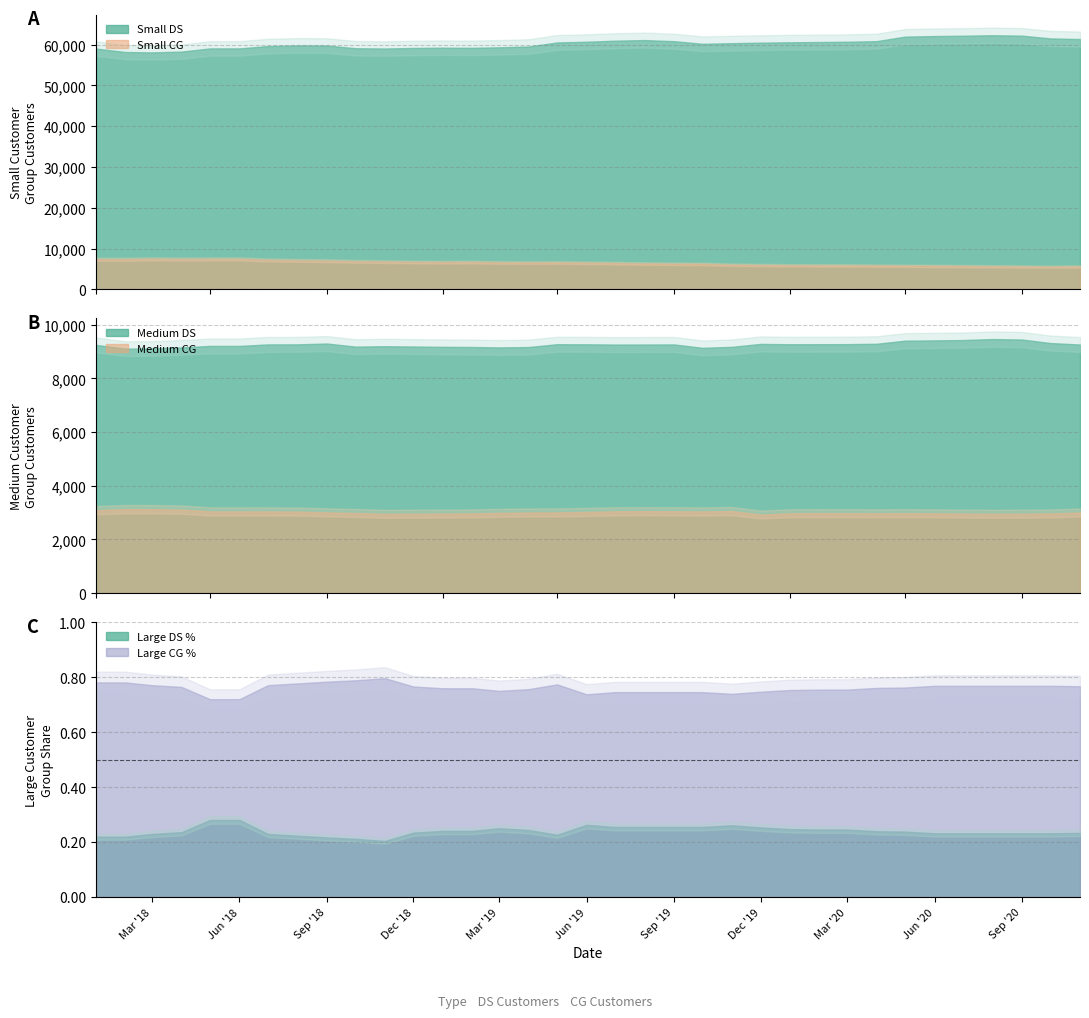

Reading right to left, extract all data points from this chart.

small_ds: 61344	61495	62178	62279	62159	62080	61940	60828	60680	60617	60553	60458	60335	60185	60821	61092	60942	60683	60510	59512	59319	59193	59229	59158	59027	59096	59755	59783	59628	59051	59051	58269	58070	58160	59018
small_cg: 5611	5530	5592	5640	5694	5730	5763	5806	5846	5857	5882	5937	6026	6227	6263	6328	6417	6500	6575	6559	6585	6685	6644	6694	6779	6851	7010	7088	7200	7442	7442	7417	7462	7372	7373
medium_ds: 9262	9317	9448	9466	9429	9416	9405	9290	9276	9274	9272	9285	9176	9139	9265	9263	9261	9270	9273	9169	9154	9170	9176	9188	9199	9184	9299	9268	9266	9210	9210	9155	9116	9109	9249
medium_cg: 3003	2969	2960	2956	2964	2973	2976	2974	2976	2982	2974	2929	3057	3044	3050	3053	3049	3025	3006	3004	2990	2970	2964	2958	2955	2986	3008	3040	3045	3046	3046	3111	3127	3130	3088
large_ds: 38	38	38	38	38	38	39	39	40	40	40	41	42	41	41	41	41	42	36	39	40	38	38	37	32	33	34	35	36	44	44	37	36	34	34
large_cg: 125	126	126	126	126	126	125	124	123	123	122	121	119	120	120	120	120	118	123	121	120	120	120	121	125	123	123	122	121	113	113	120	121	121	121